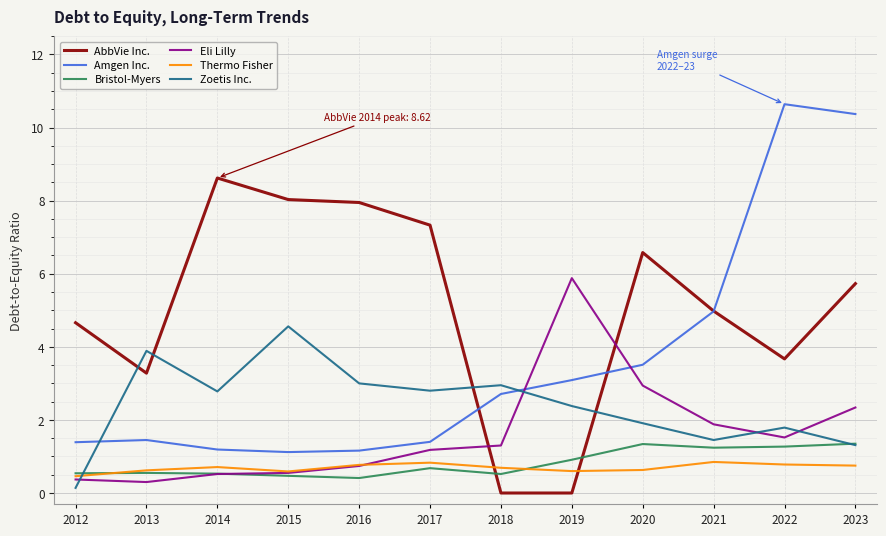

Which series changed the most between 2012 and 2020?

Eli Lilly